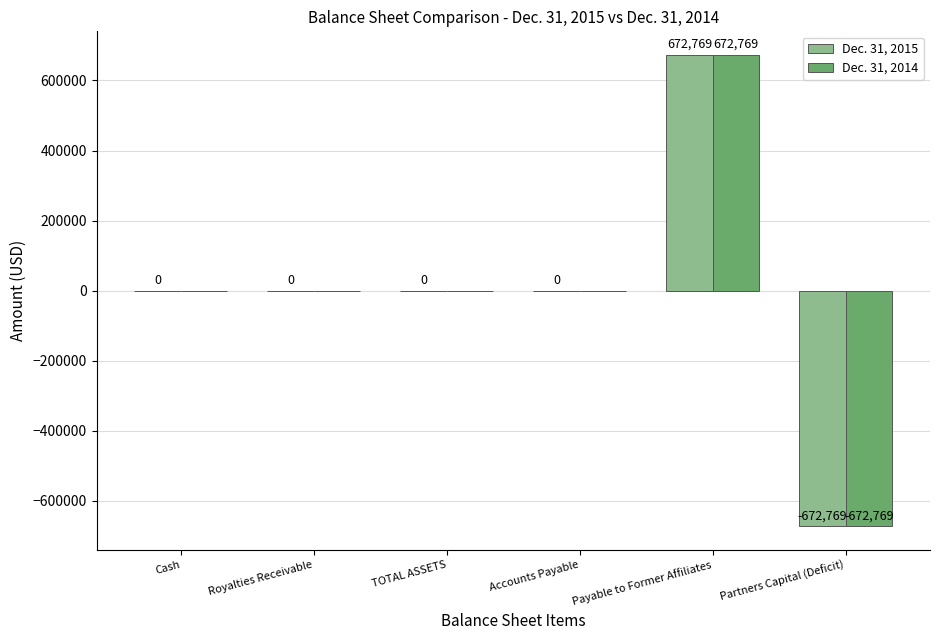

What is the maximum value for Dec. 31, 2014?

672769